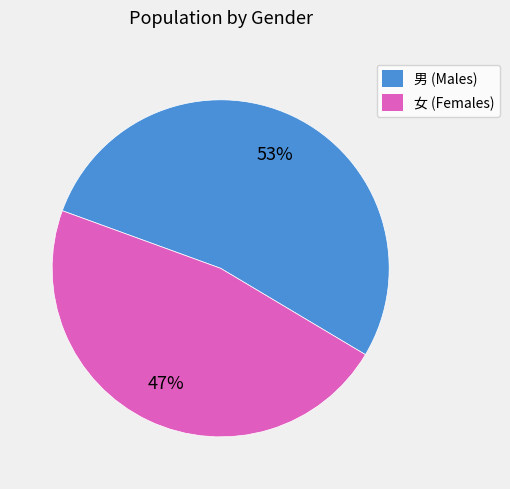

To the nearest percent, what is the difference between the largest and smallest slice percentages?

6%